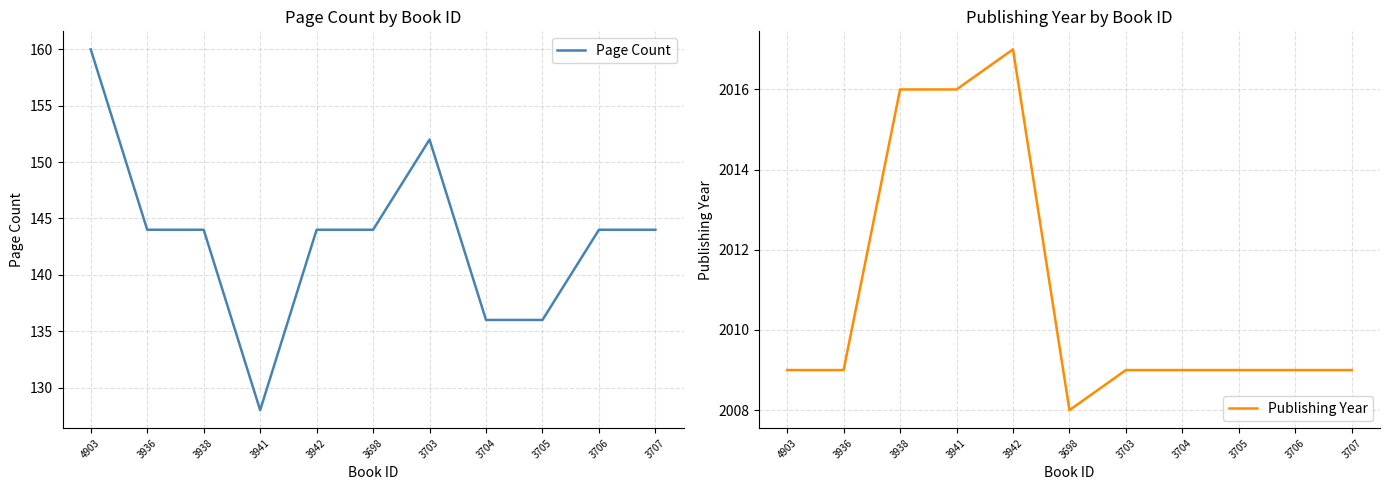

What is the average value of the Publishing Year series?

2011